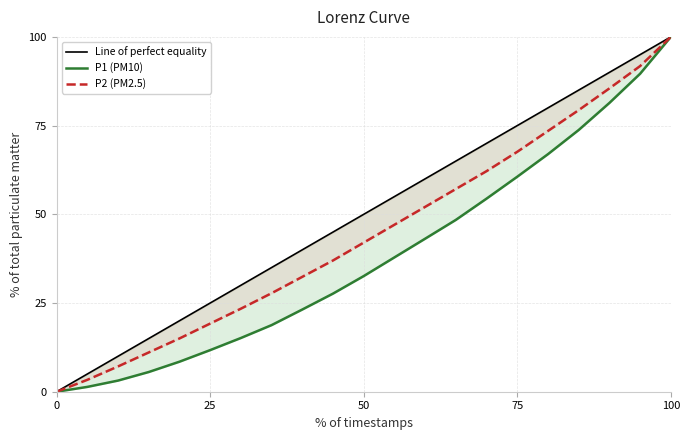

True or false: Line of perfect equality and P1 (PM10) cross at least once.

False